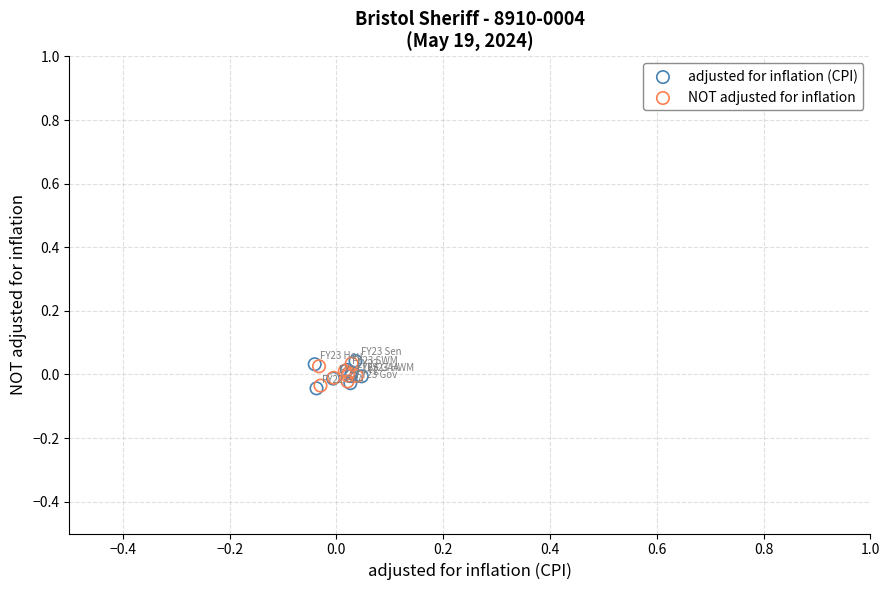

What are all the series names shown in the legend?

adjusted for inflation (CPI), NOT adjusted for inflation